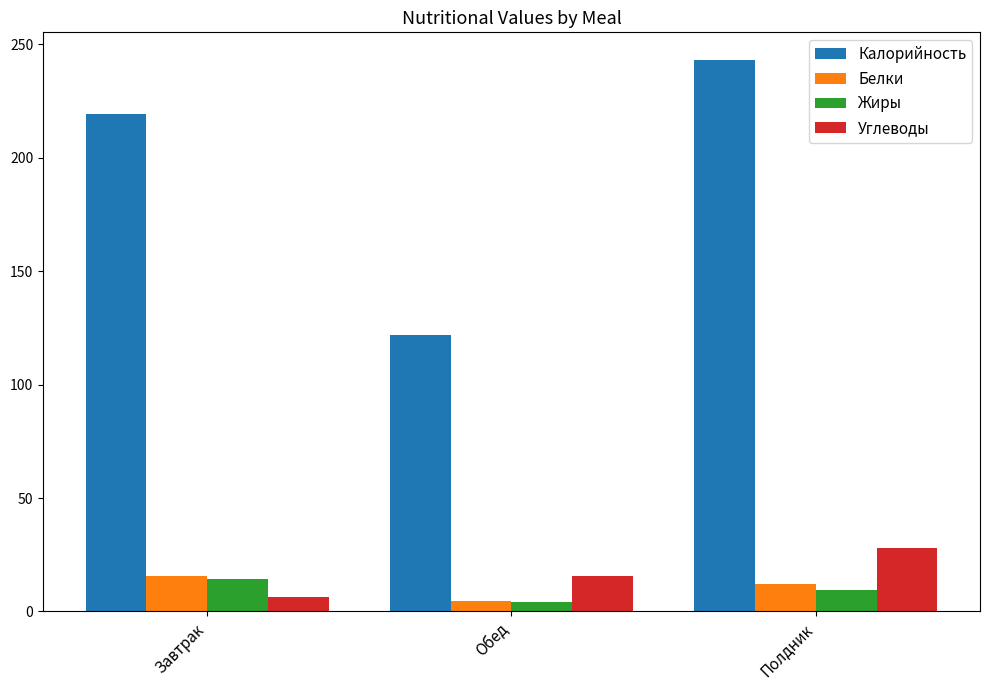

Reading right to left, what are all the values shown in this chart?

Калорийность: 243.0	122.0	219.0
Белки: 12.0	4.7	15.5
Жиры: 9.3	4.4	14.5
Углеводы: 27.9	15.7	6.6